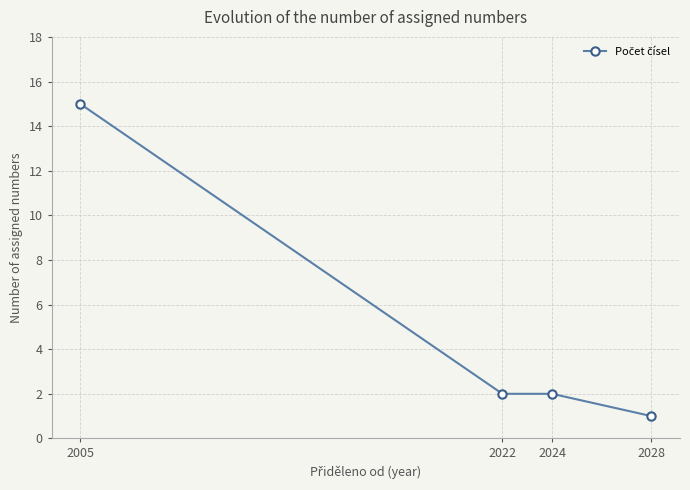

Reading left to right, extract all data points from this chart.

15	2	2	1